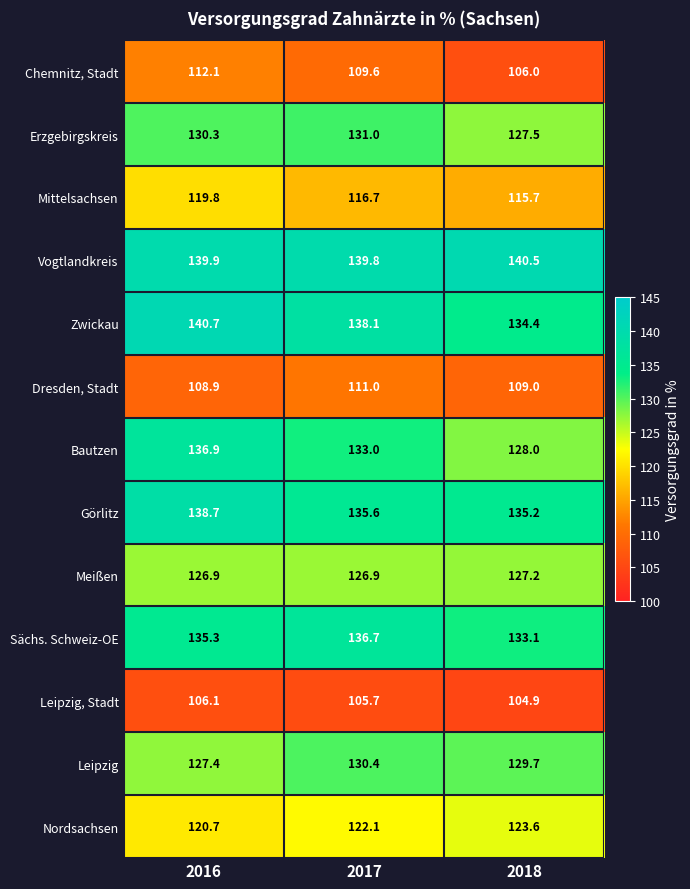

Count the number of data series in this chart.

13